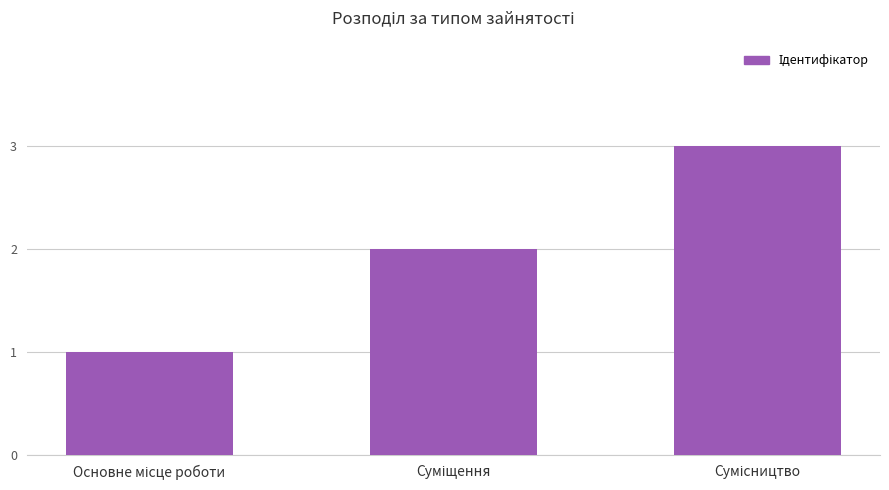

How many categories are shown in the chart?

3